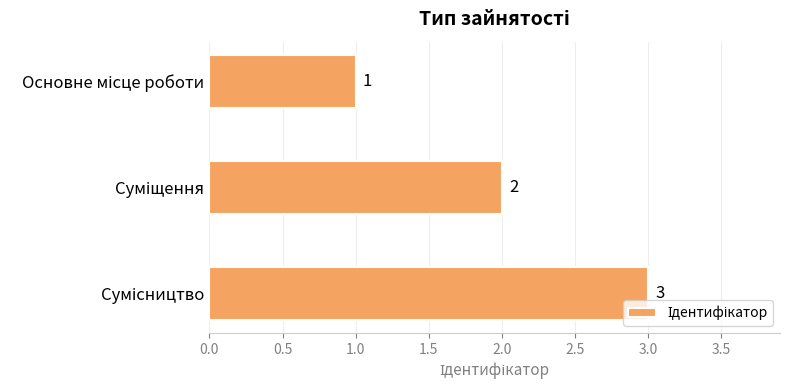

Count the values in the range 1 to 3.

3